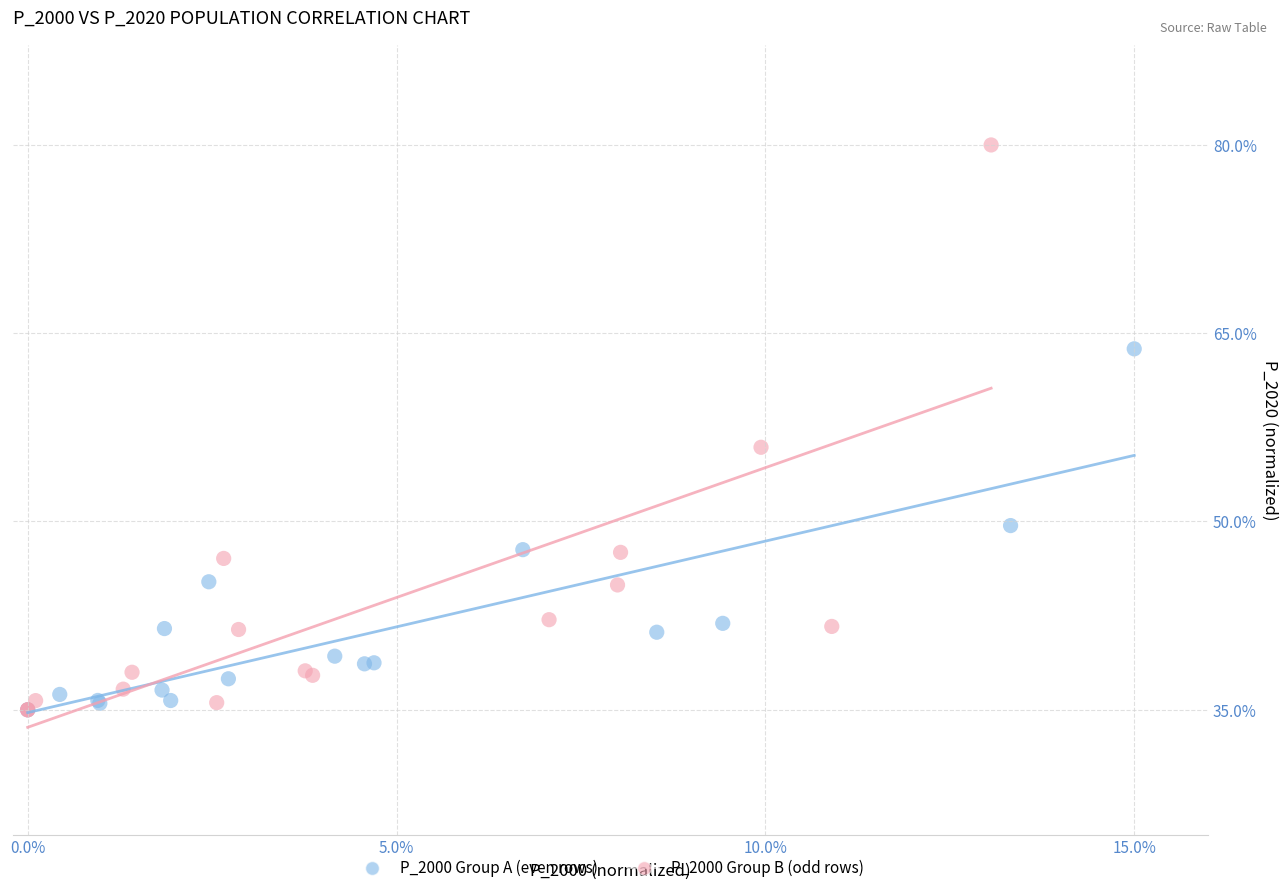

What are all the series names shown in the legend?

P_2000 Group A (even rows), P_2000 Group B (odd rows)